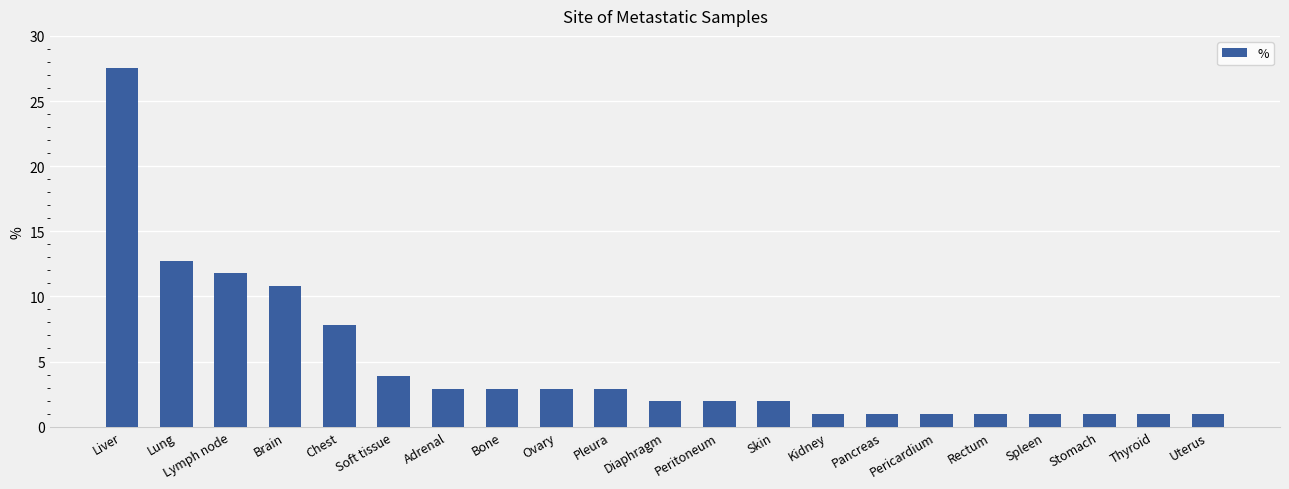

At which category does the chart reach its peak across all series?

Liver